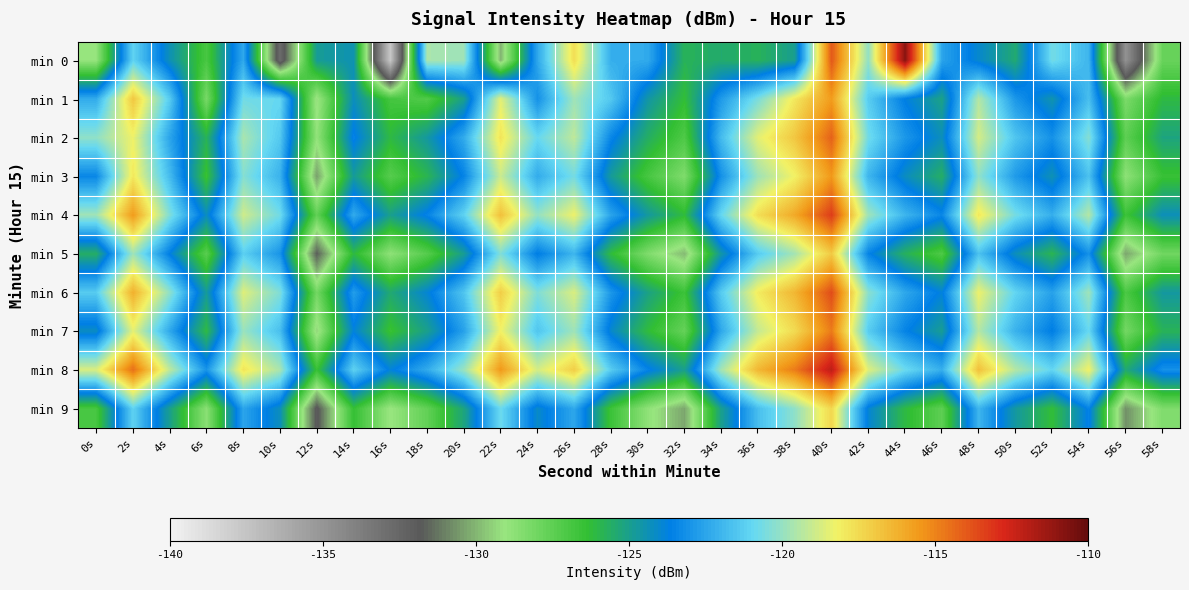

Between 6s and 36s, which is larger?

36s